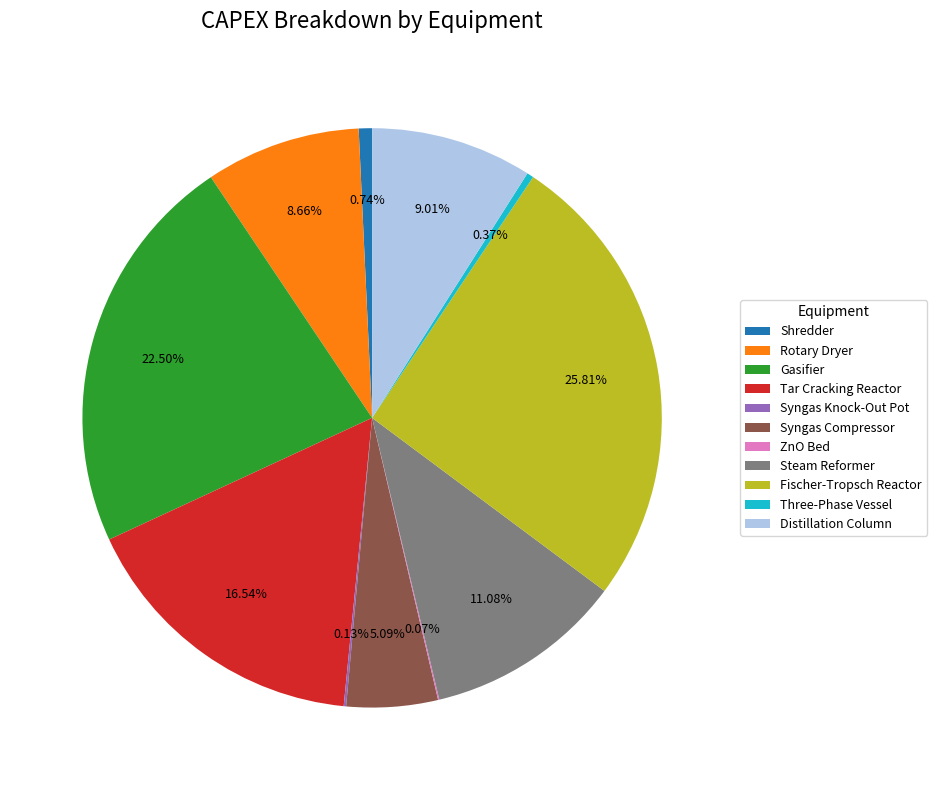

Is the sum of Fischer-Tropsch Reactor and Distillation Column greater than half?

No